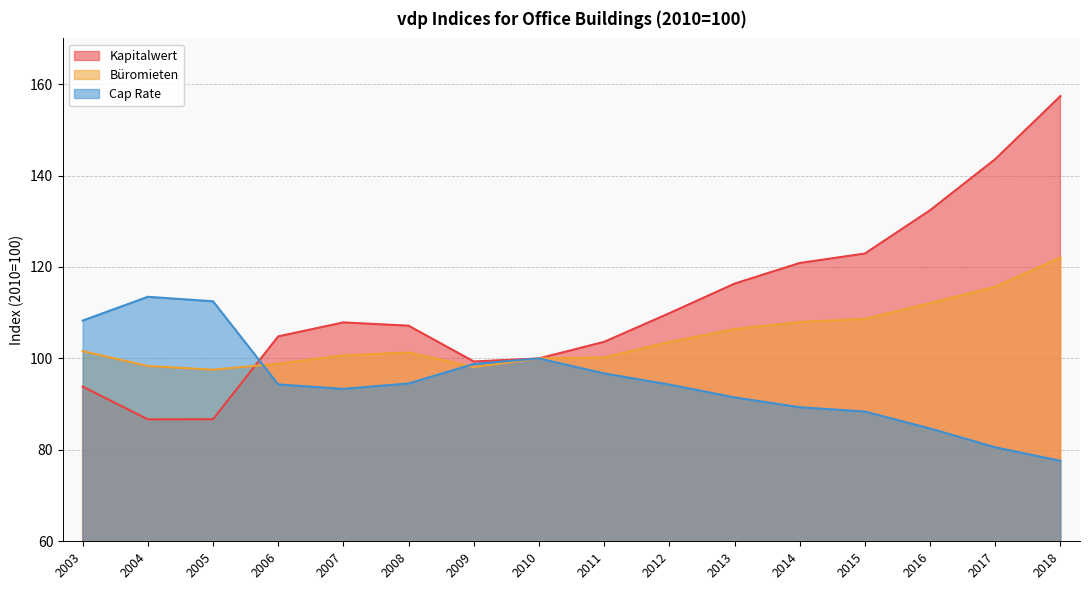

How many series are shown in this chart?

3